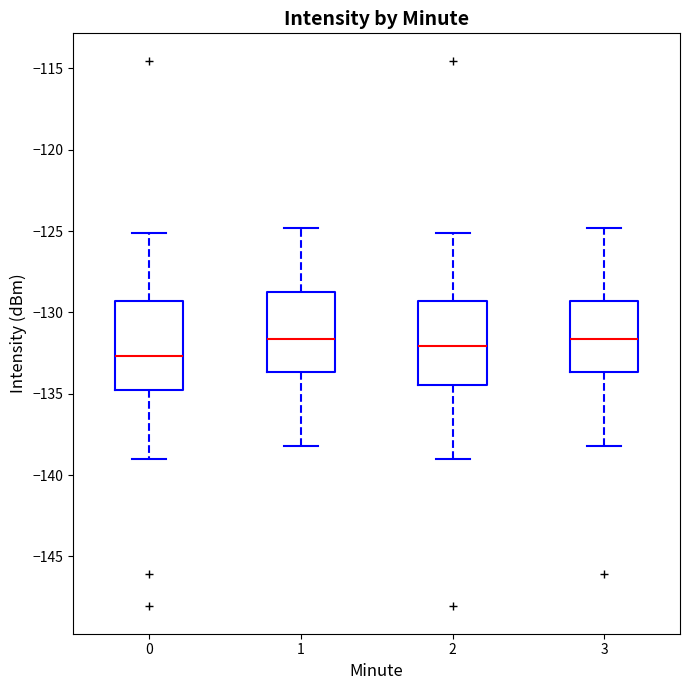

Where does the upper whisker of the box at x = 2 end on the y-axis? The values are not printed on the chart, so give them approximately, as read against the axis.

-125.0